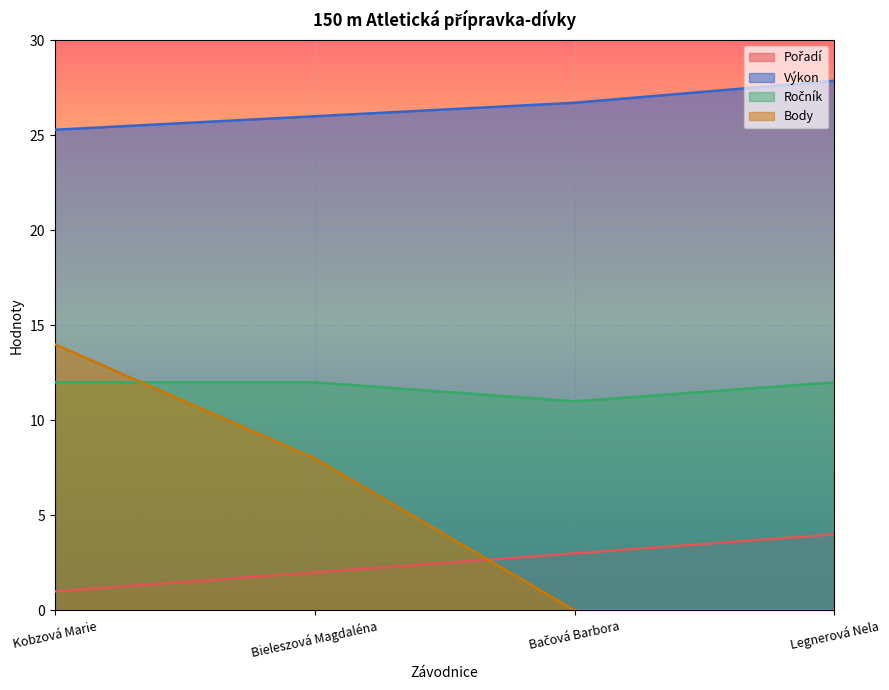

Which series has the widest spread of values?

Body